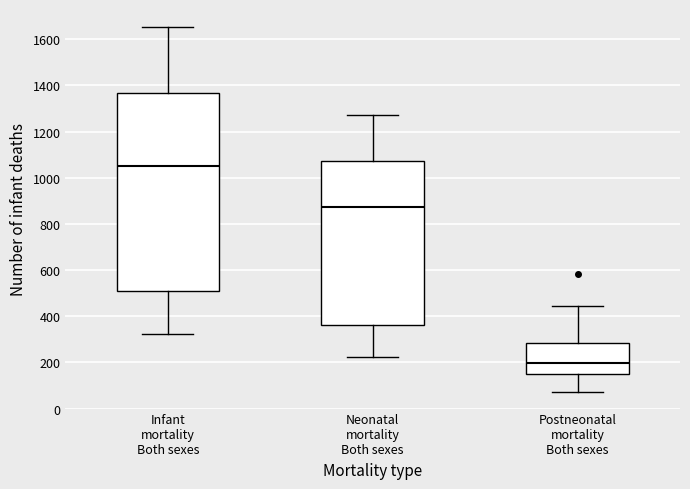

Reading left to right, transcribe this box plot: for each box, give where its median line is, the range the box spans, and where its two whiskers end, as read against the y-axis. The values are not printed on the chart, so give them approximately, as read against the axis.

Infant mortality Both sexes: median 1040, box 520 to 1360, whiskers 320 to 1660
Neonatal mortality Both sexes: median 880, box 360 to 1080, whiskers 220 to 1280
Postneonatal mortality Both sexes: median 200, box 160 to 280, whiskers 80 to 440